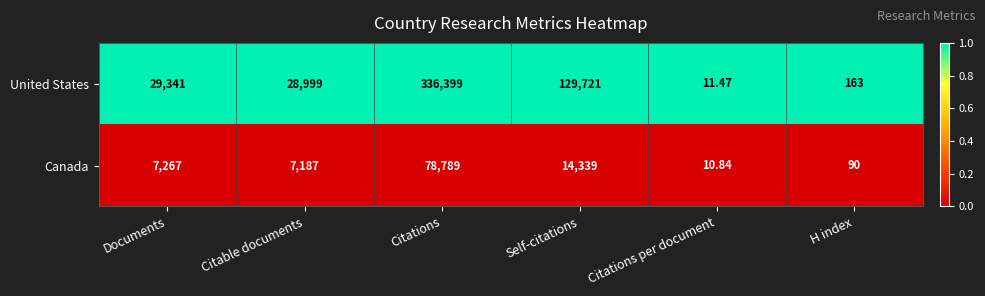

Which series has the widest spread of values?

United States